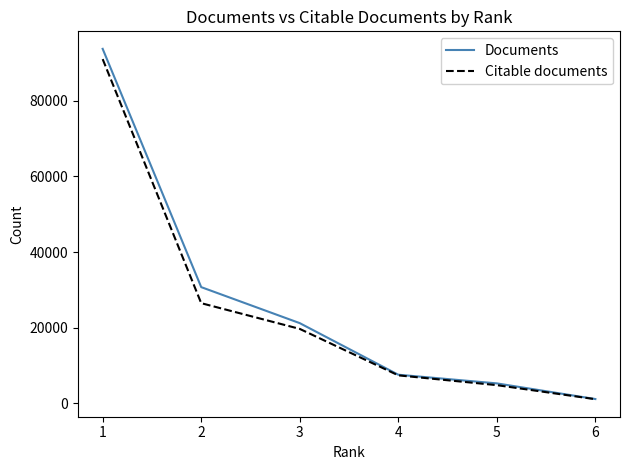

Which series has the largest range (max minus min)?

Documents